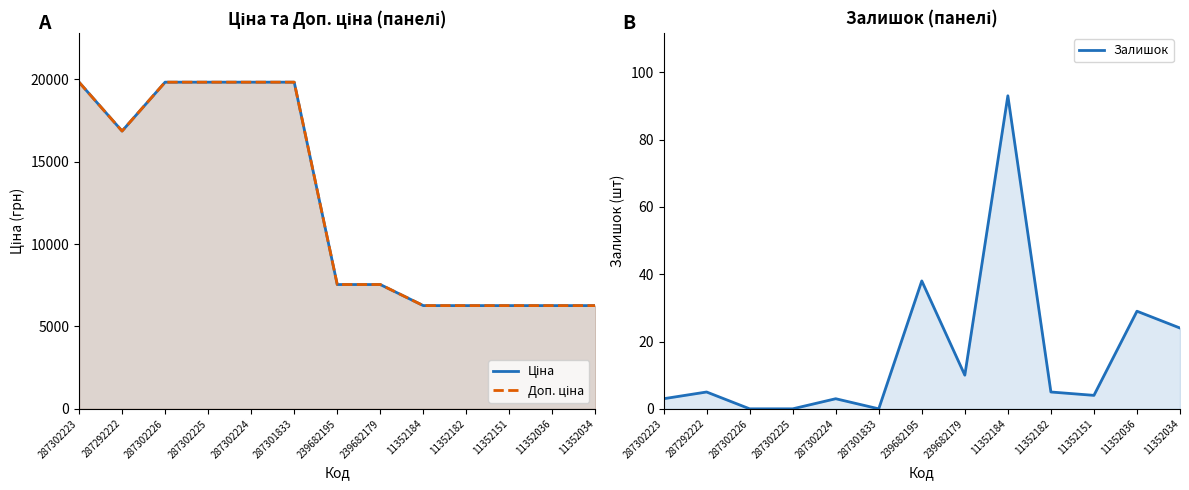

List the labels in order of Залишок value, smallest first.

287302226, 287302225, 287301833, 287302223, 287302224, 11352151, 287292222, 11352182, 239682179, 11352034, 11352036, 239682195, 11352184